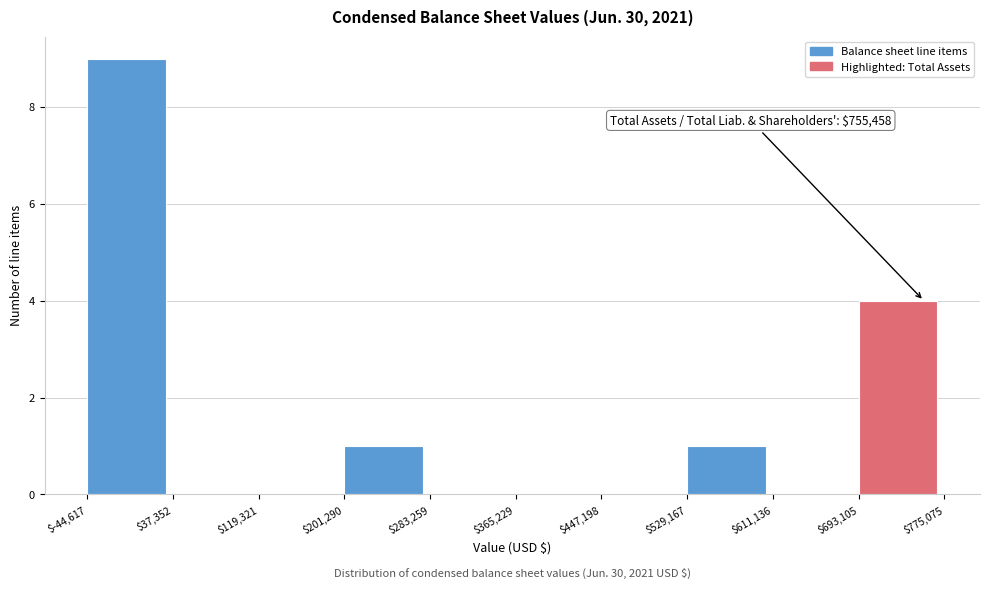

Over which range of the x-axis is the bar tallest?

$-44,617 to $37,352